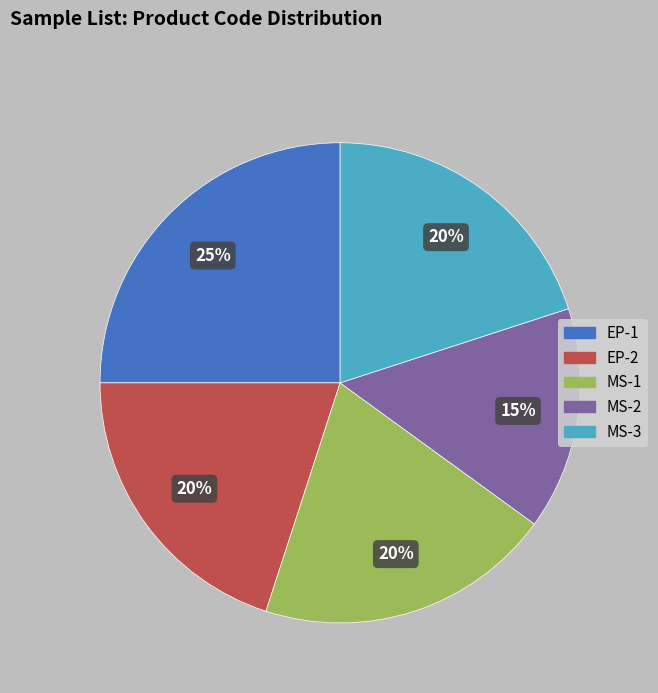

Which category has the biggest portion of the pie?

EP-1